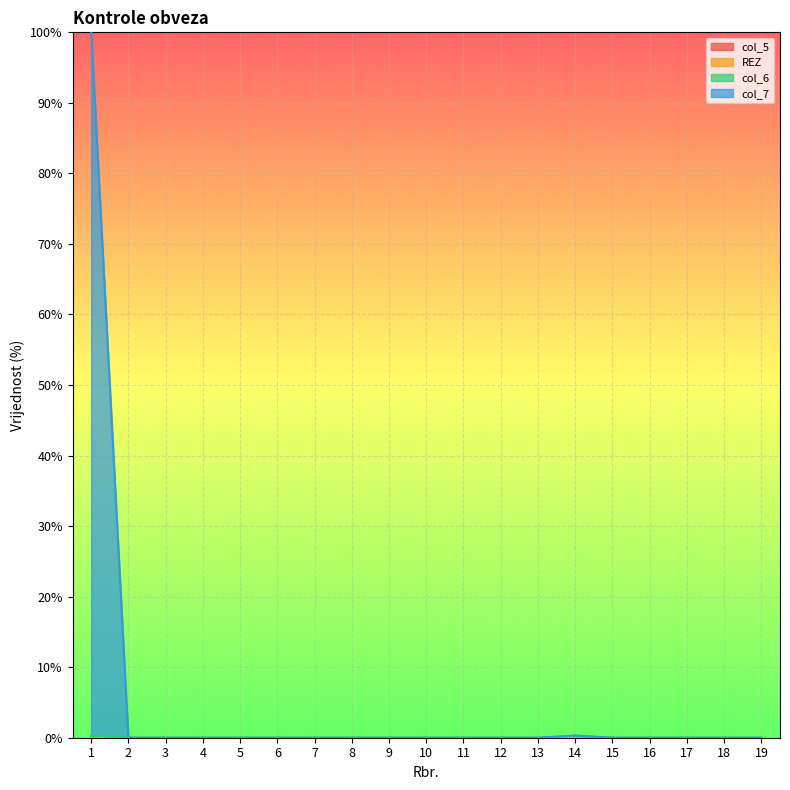

Between 4 and 19, which series saw the biggest shift?

col_6